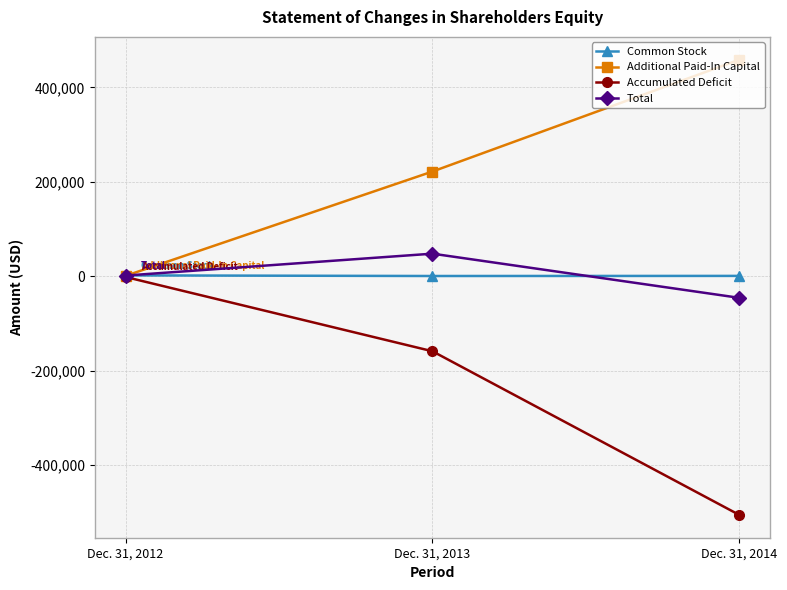

What are all the series names shown in the legend?

Common Stock, Additional Paid-In Capital, Accumulated Deficit, Total